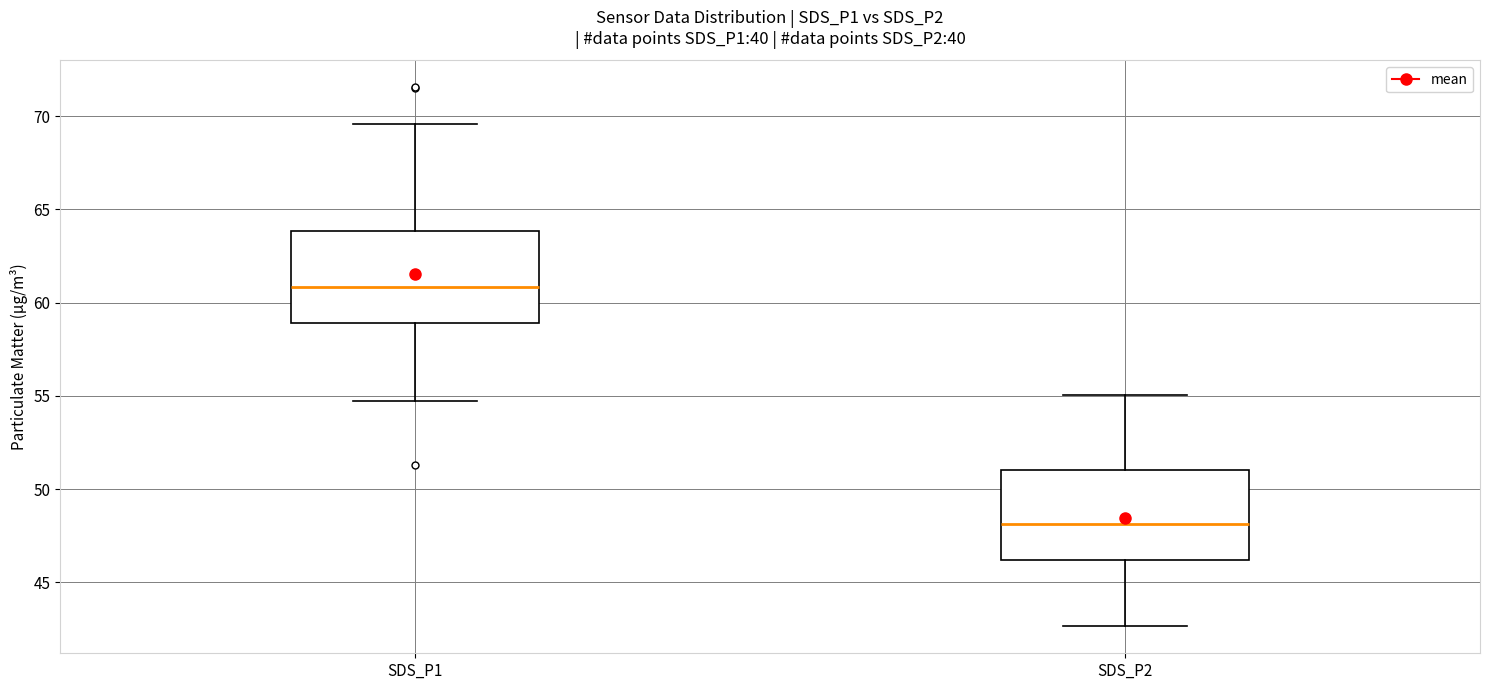

Where does the lower whisker of the box for SDS_P2 end on the y-axis? The values are not printed on the chart, so give them approximately, as read against the axis.

42.5